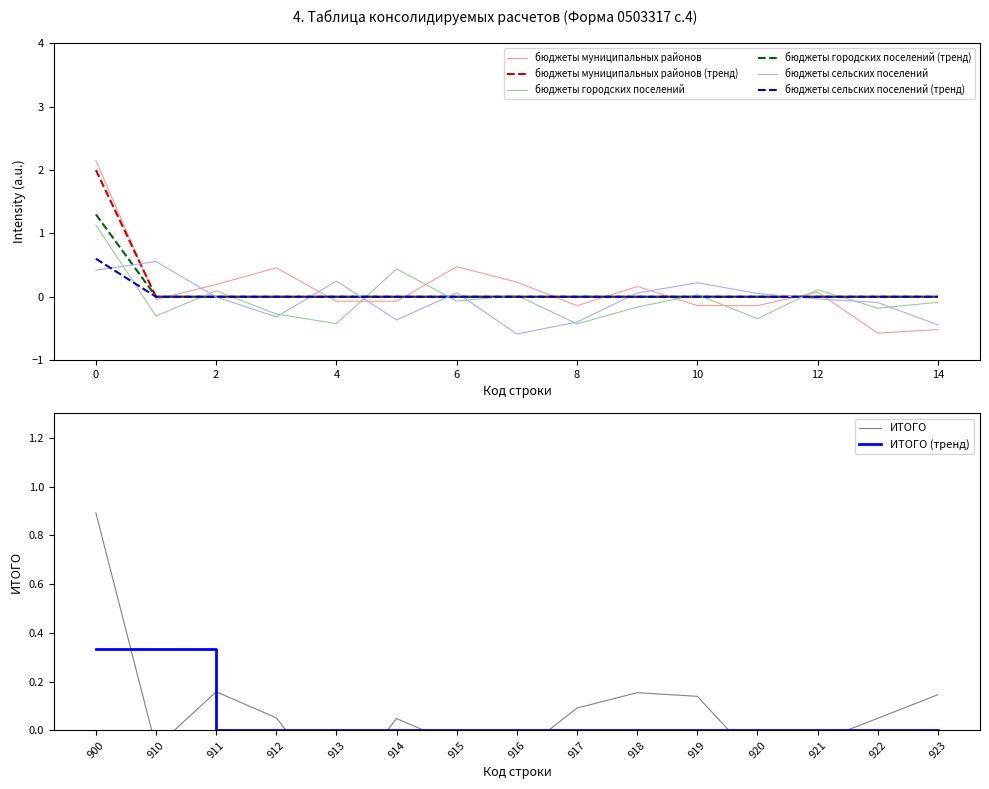

The value of бюджеты муниципальных районов (тренд) at 4 is 0.0. True or false?

True